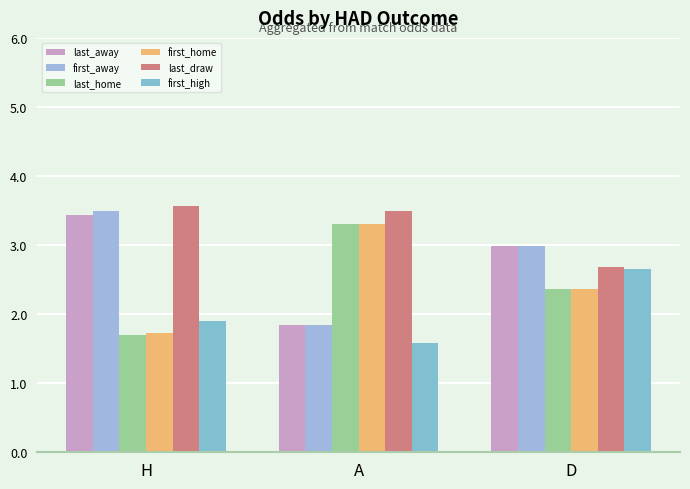

Which series changed the most between H and A?

first_away